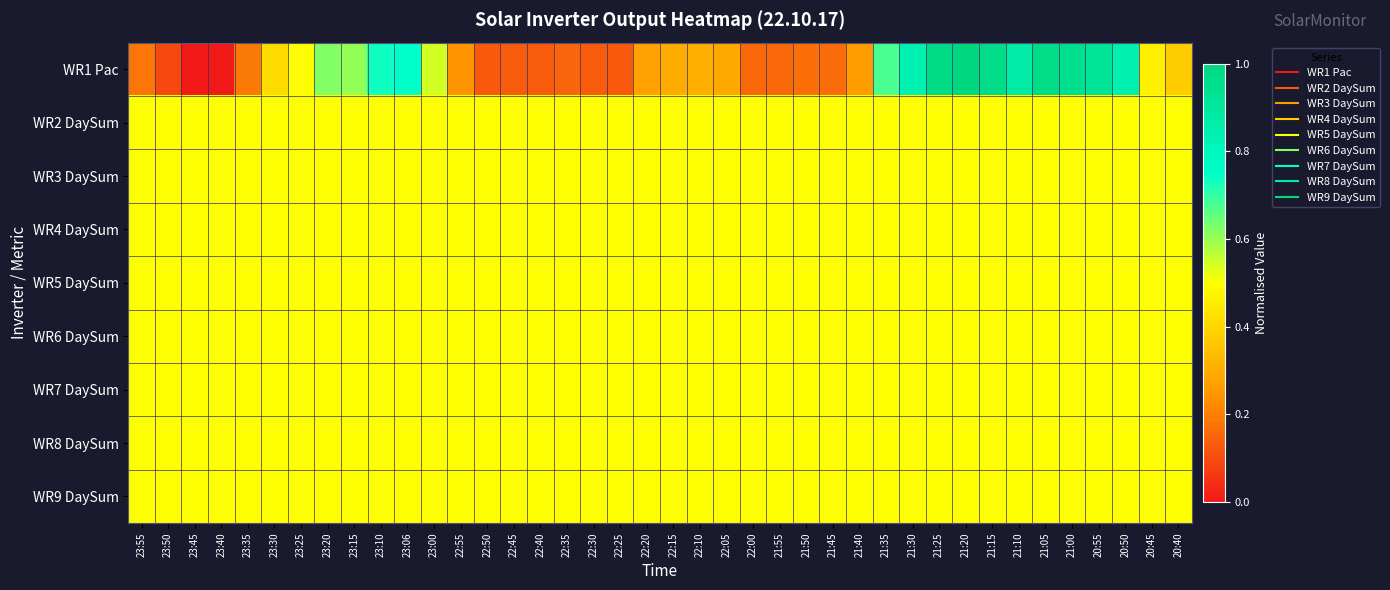

Which series has the widest spread of values?

WR1 Pac